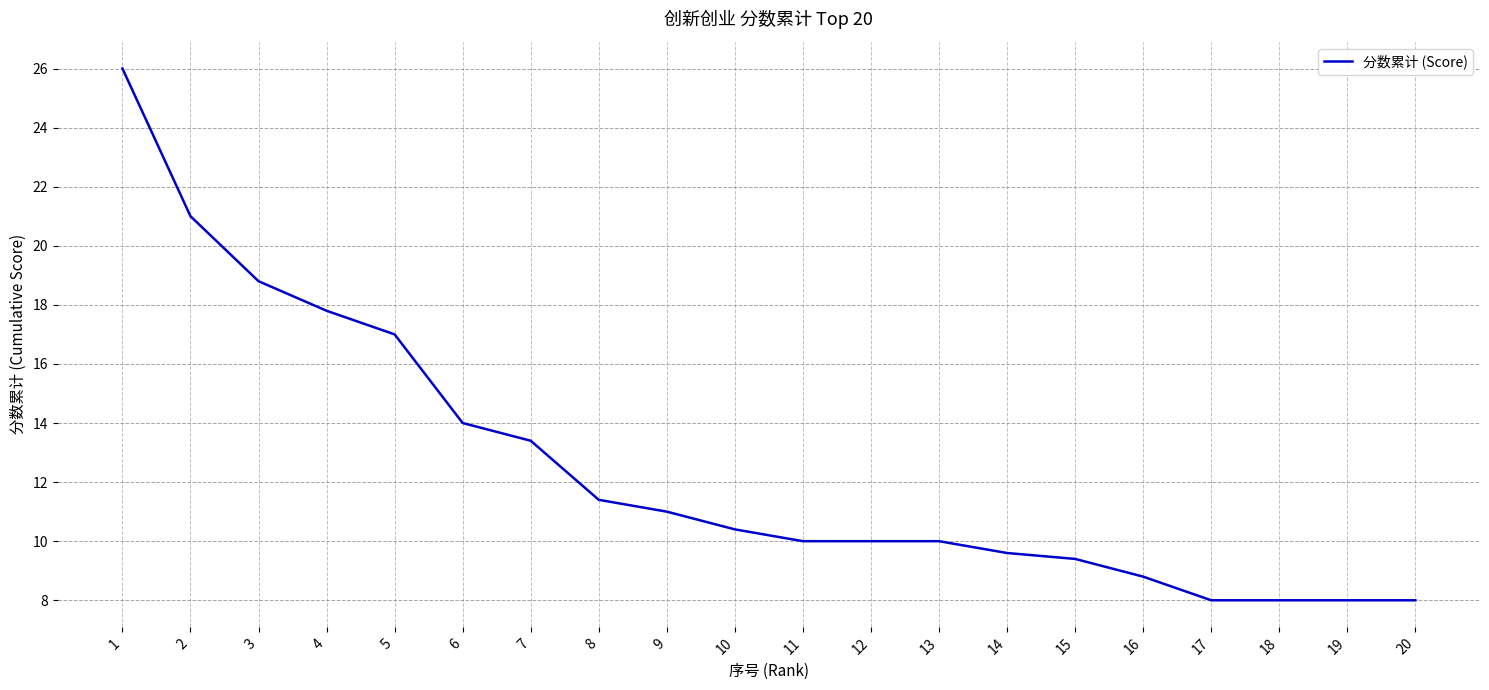

The chart shows a value of 1.7 at 17. True or false?

False